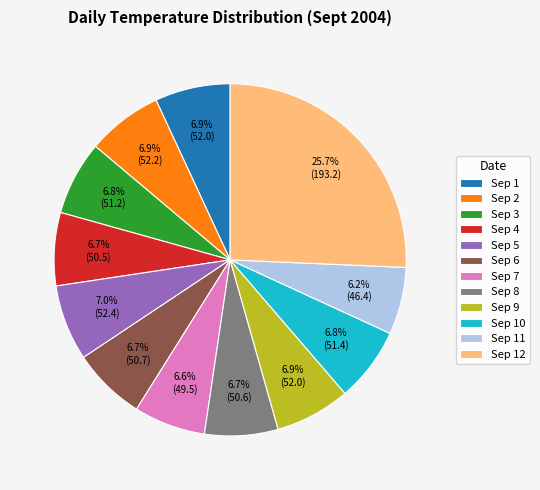

Does Sep 7 account for over 50% of the chart?

No